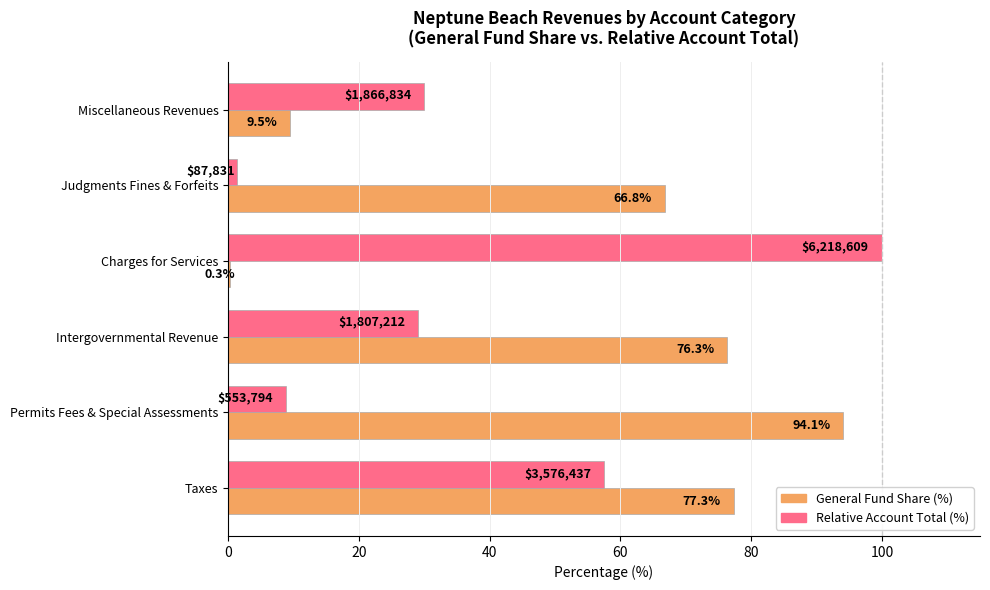

Which series has the widest spread of values?

Relative Account Total (%)